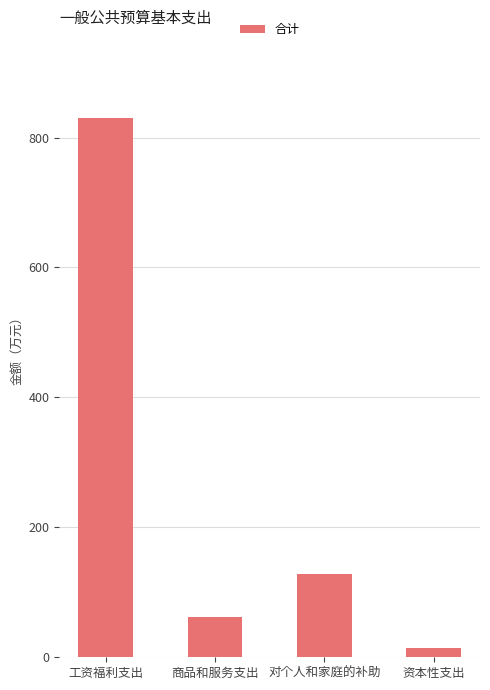

Reading left to right, transcribe all the data shown in this chart.

工资福利支出=830.4	商品和服务支出=62.0	对个人和家庭的补助=128.7	资本性支出=15.0